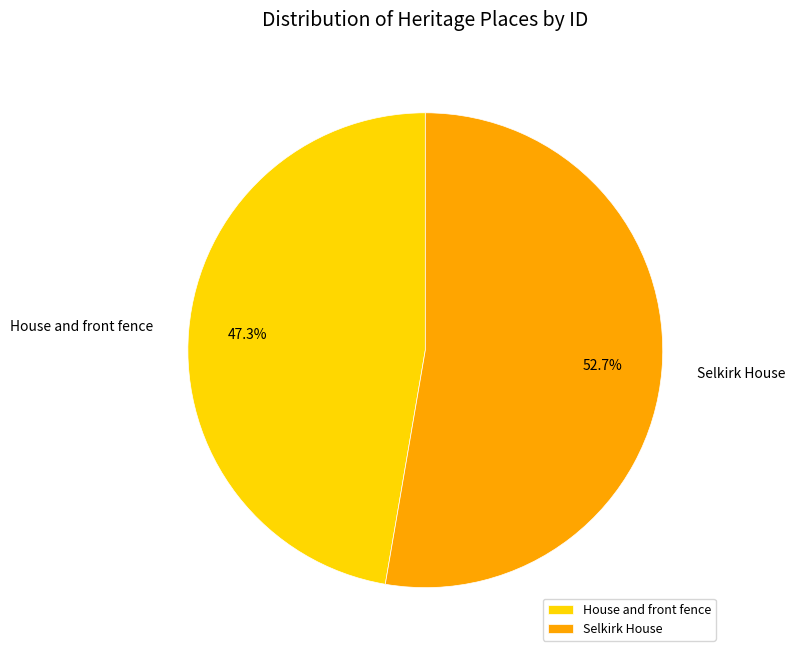

Does House and front fence account for over 50% of the chart?

No